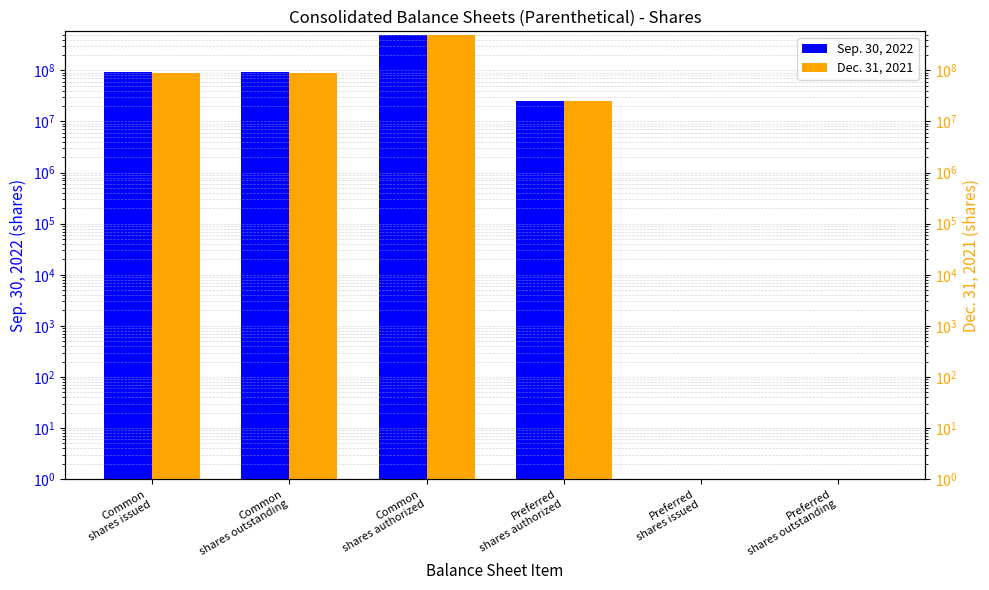

List the series in order of their overall mean, lowest first.

Dec. 31, 2021, Sep. 30, 2022